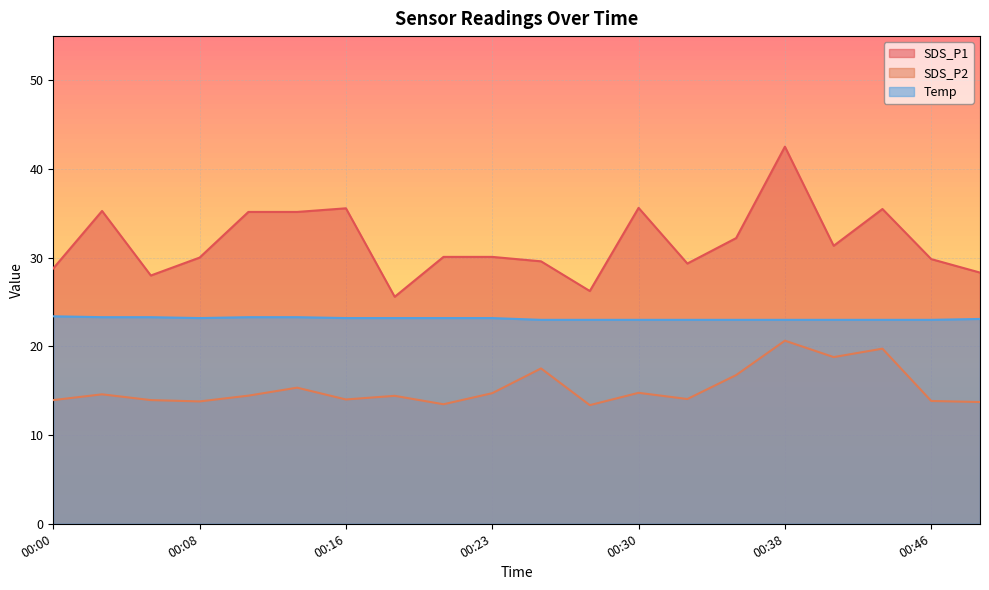

How many data points does each series have?

20